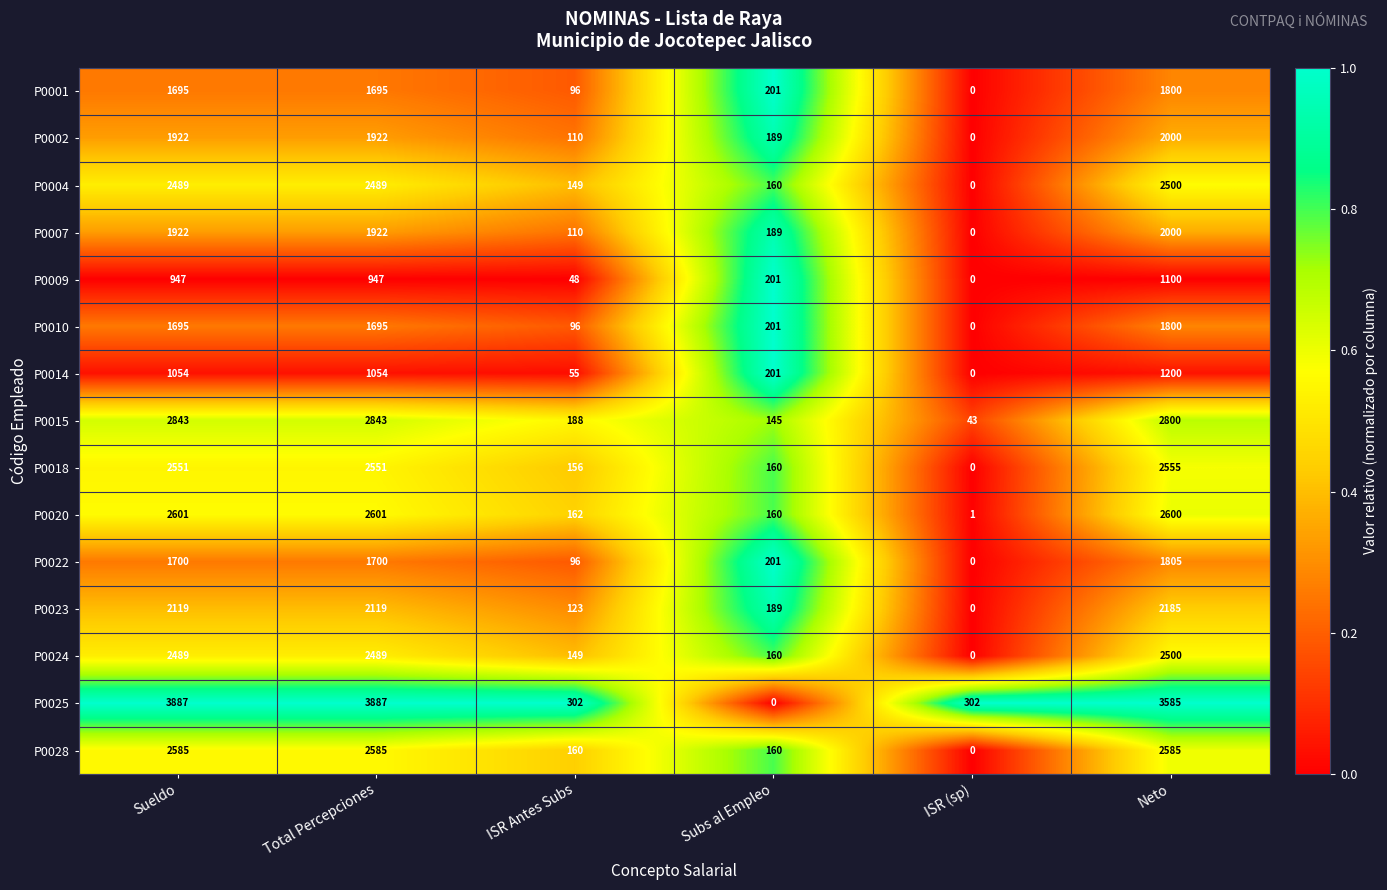

At how many categories does at least one series exceed 0?

6